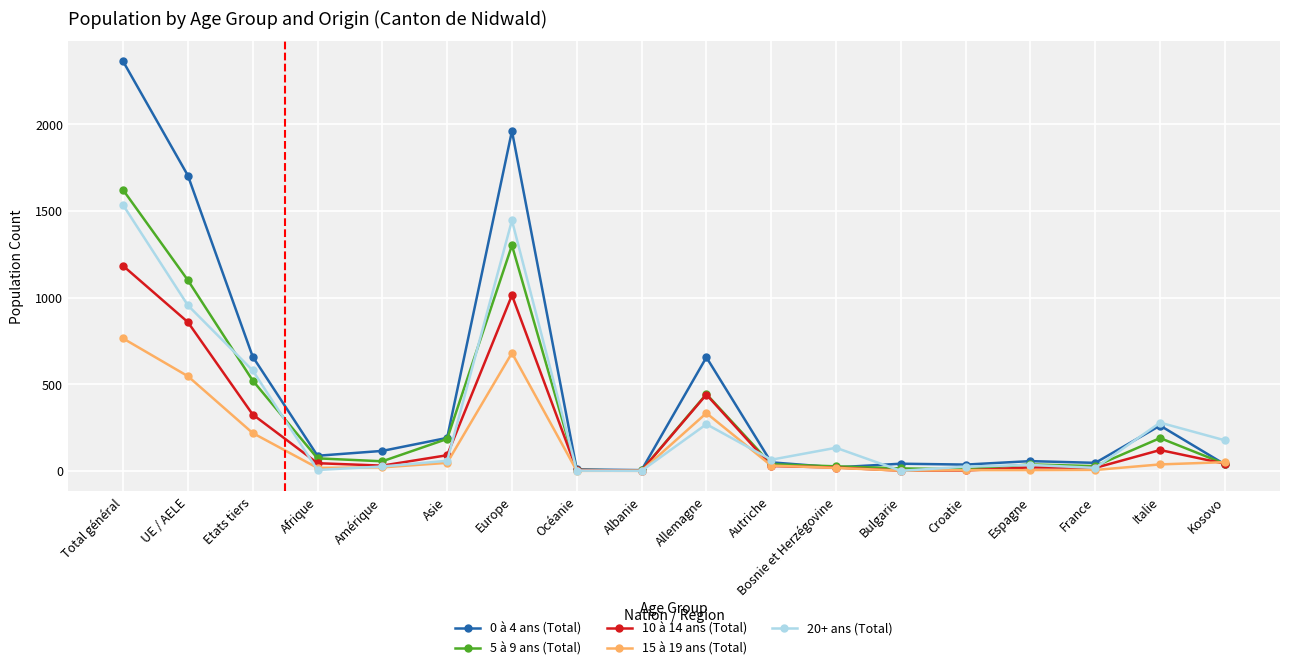

What is the label of the 9th point from the left?

Albanie